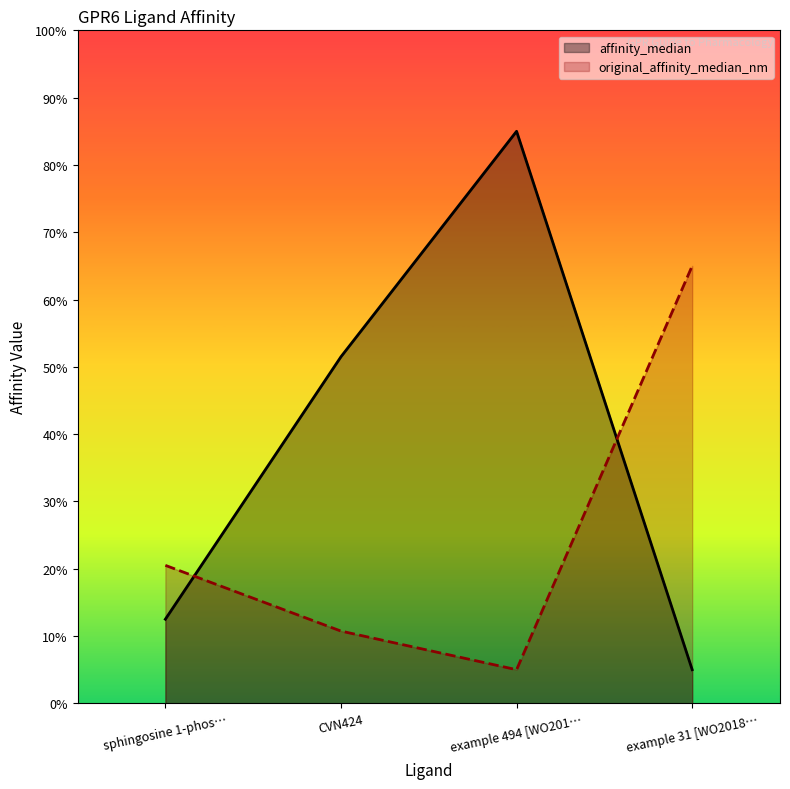

At how many categories does at least one series exceed 7?

4